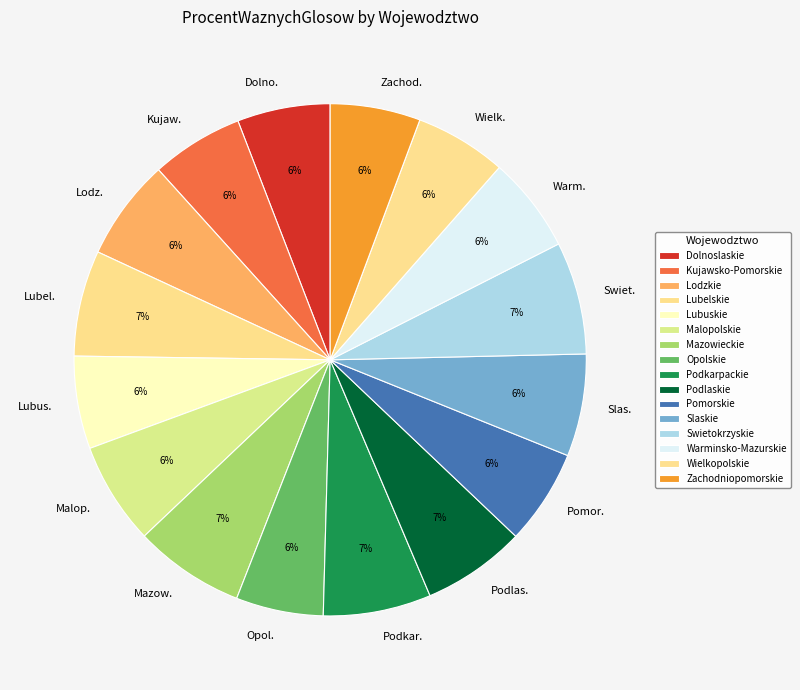

Which slice is the smallest?

Opolskie